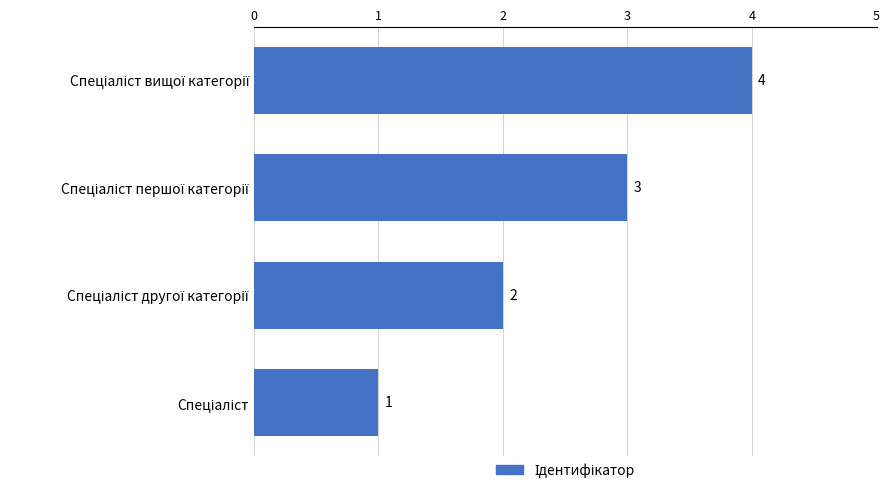

What is the label of the 4th bar from the right?

Спеціаліст